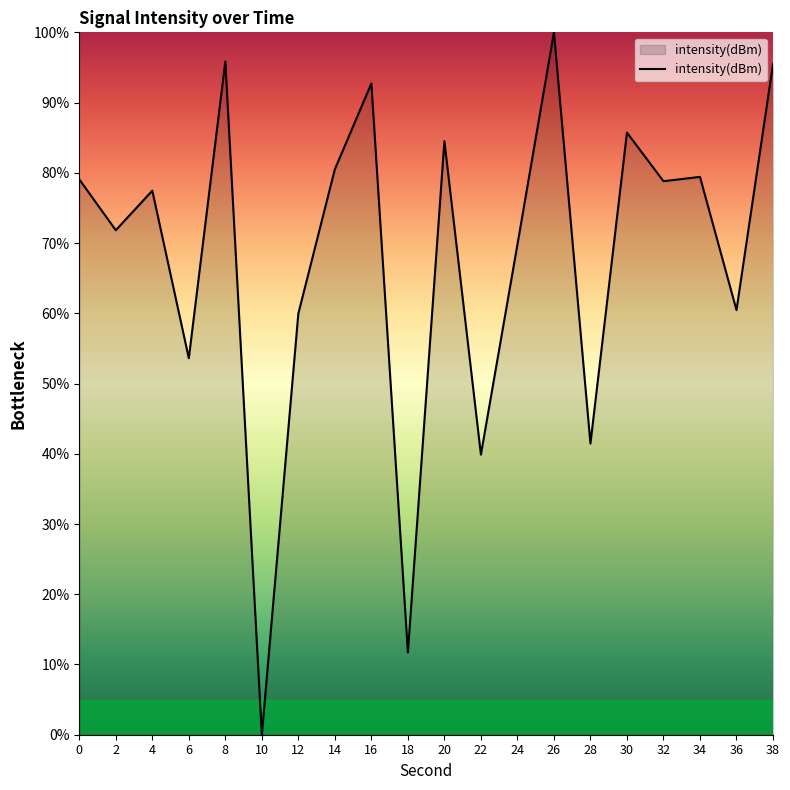

True or false: the data shows 124.9 at 16.

False